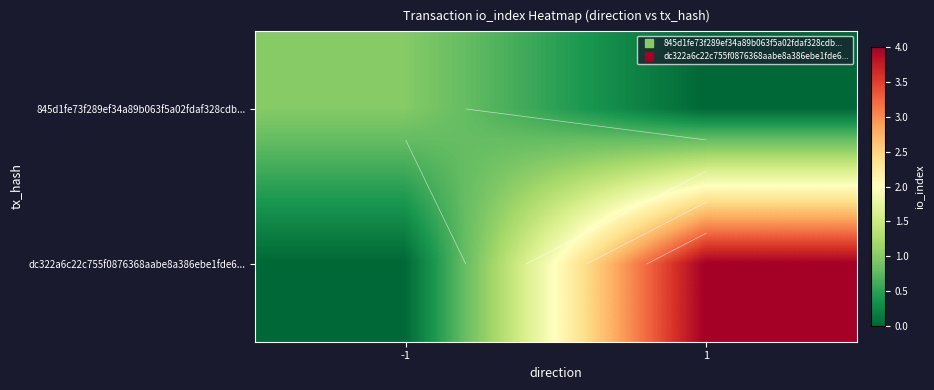

How many positive values does the dc322a6c22c755f0876368aabe8a386ebe1fde6... series have?

1